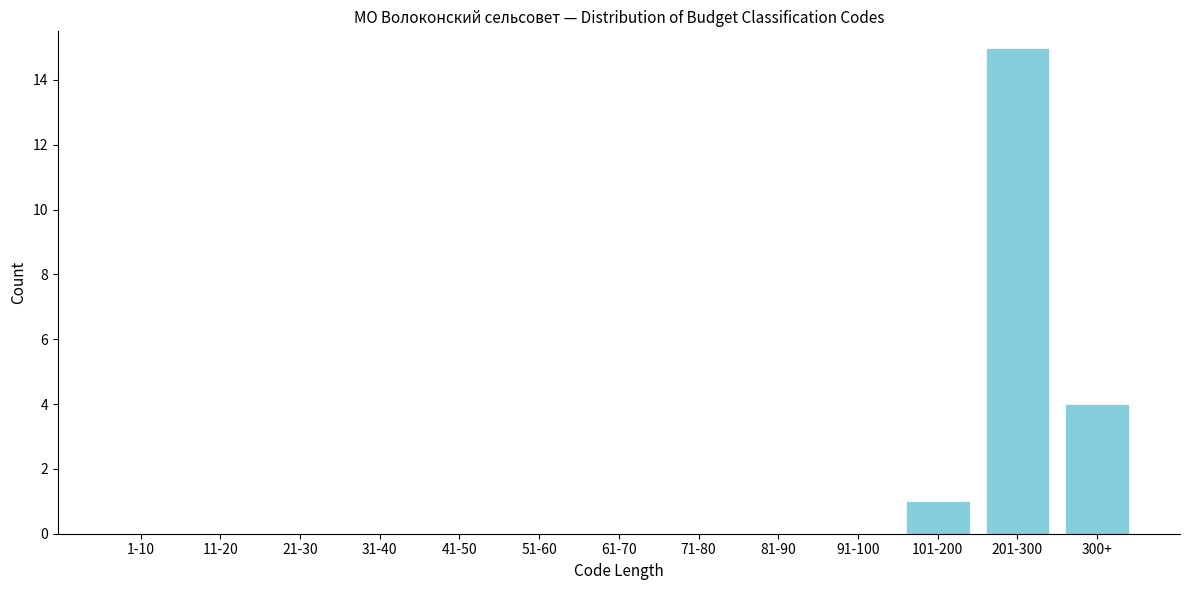

Reading left to right, list all the values displayed in this chart.

1-10=0	11-20=0	21-30=0	31-40=0	41-50=0	51-60=0	61-70=0	71-80=0	81-90=0	91-100=0	101-200=1	201-300=15	300+=4